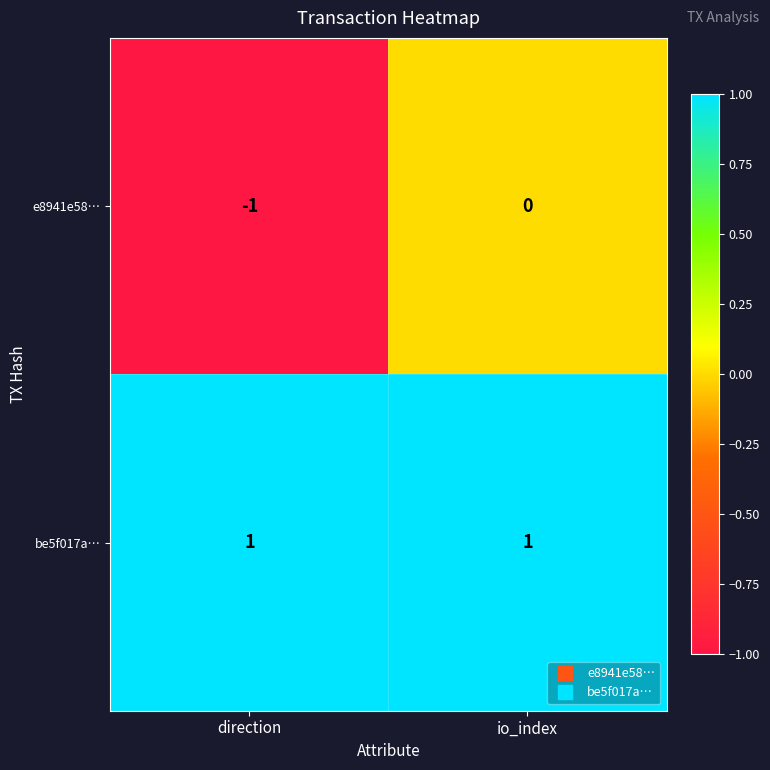

Reading left to right, list all the values displayed in this chart.

e8941e58…: -1	0
be5f017a…: 1	1